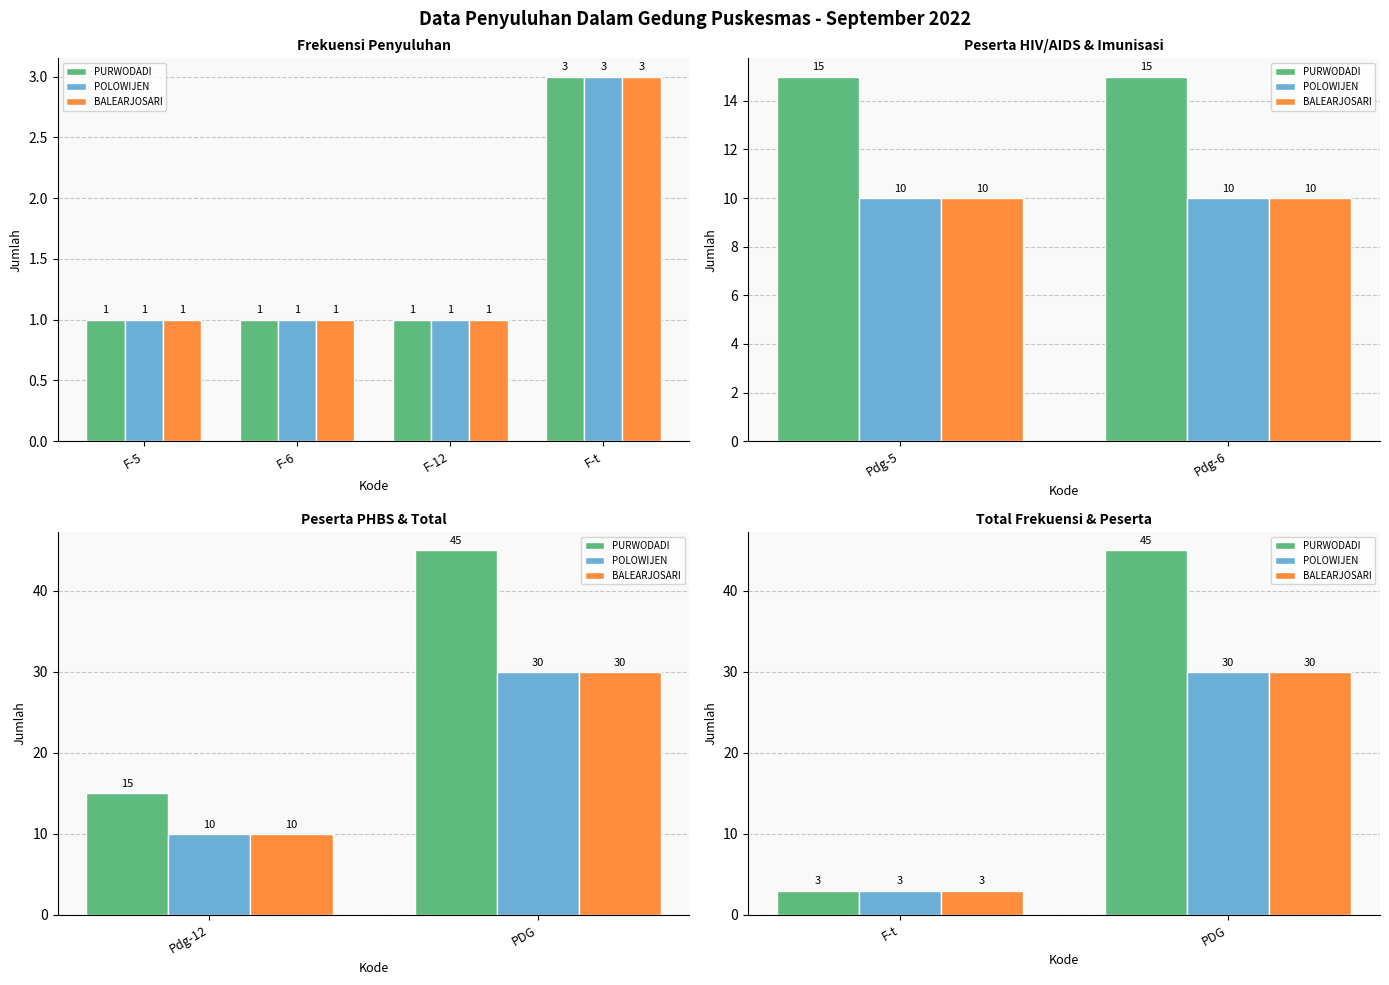

What are all the series names shown in the legend?

PURWODADI, POLOWIJEN, BALEARJOSARI